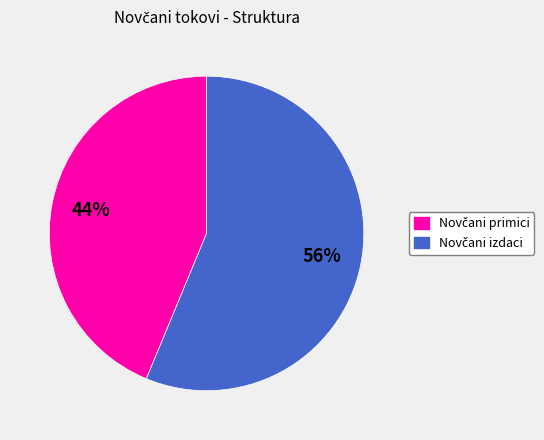

Is there a majority slice in this chart?

Yes